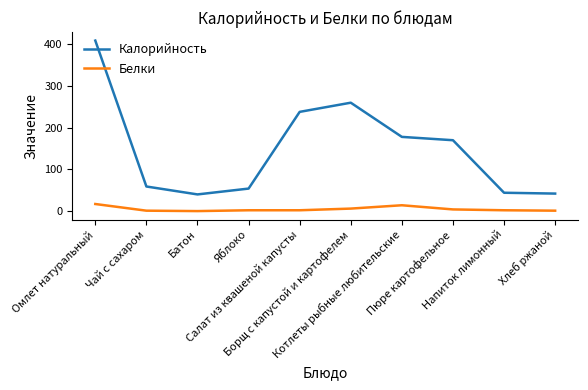

Which series changed the most between Чай с сахаром and Напиток лимонный?

Калорийность